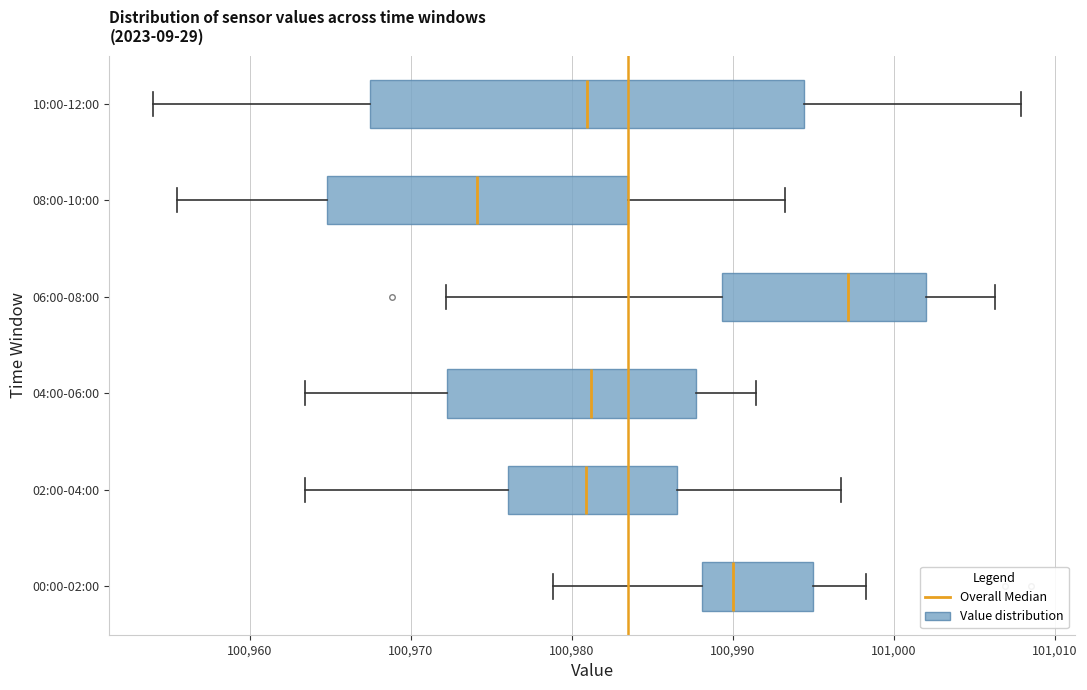

Reading bottom to top, read every box against the x-axis: the position of its median line, the range the box covers, and the ends of its whiskers. The values are not printed on the chart, so give them approximately, as read against the axis.

00:00-02:00: median 100990, box 100988 to 100995, whiskers 100979 to 100998
02:00-04:00: median 100981, box 100976 to 100987, whiskers 100963 to 100997
04:00-06:00: median 100981, box 100972 to 100988, whiskers 100963 to 100991
06:00-08:00: median 100997, box 100989 to 101002, whiskers 100972 to 101006
08:00-10:00: median 100974, box 100965 to 100984, whiskers 100955 to 100993
10:00-12:00: median 100981, box 100967 to 100994, whiskers 100954 to 101008